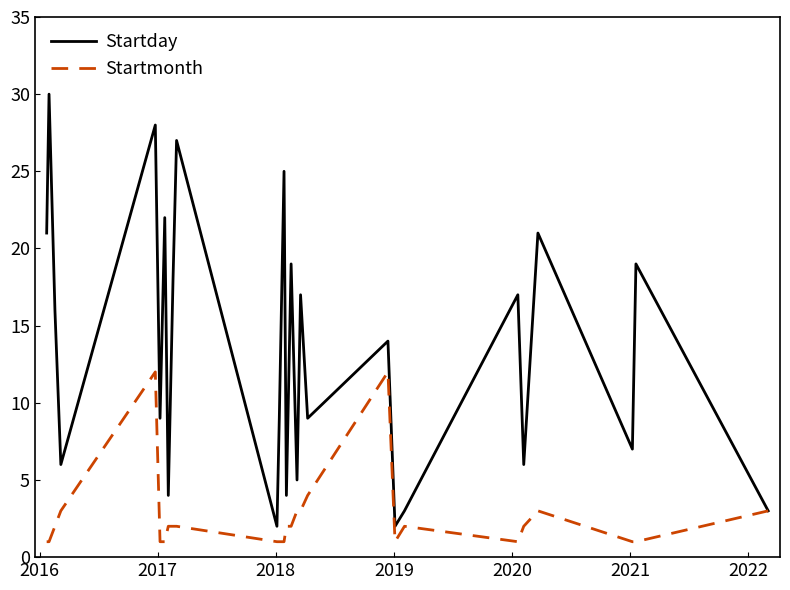

How many lines are shown in the chart?

2